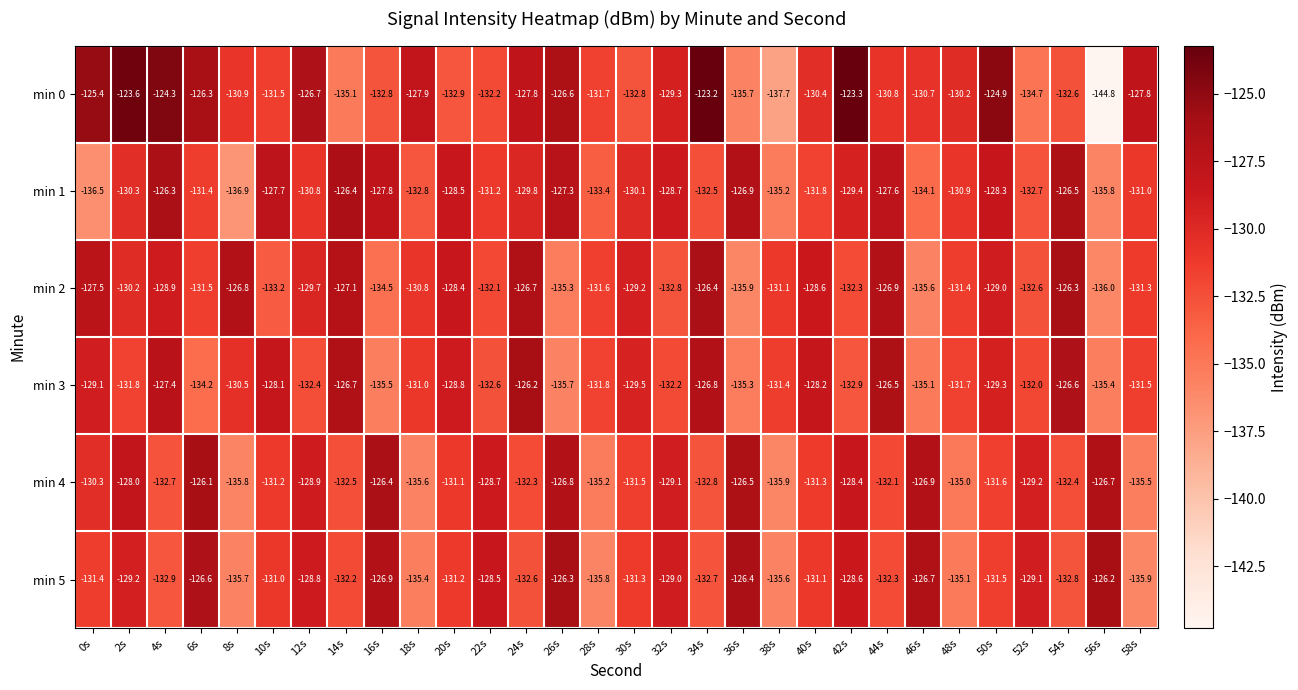

What is the smallest value displayed?

-144.8